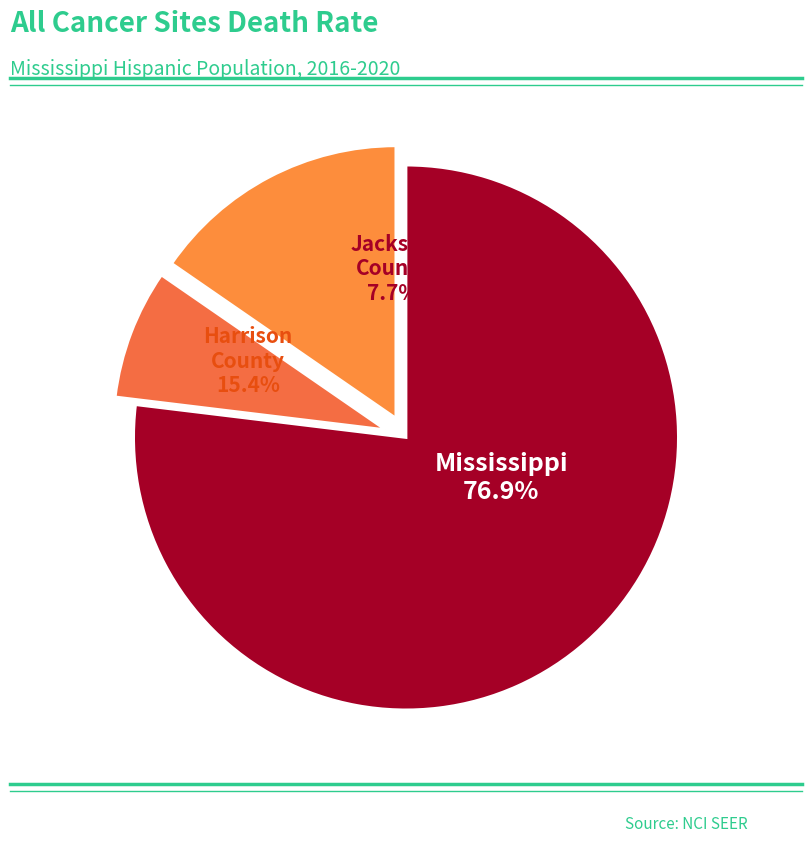

Between Harrison County and Jackson County, which is larger?

Harrison County